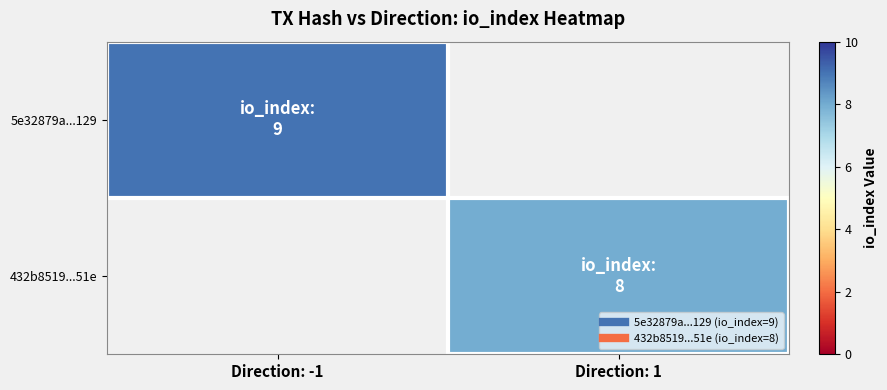

The 432b8519...51e series shows 3.1 at Direction: 1. True or false?

False